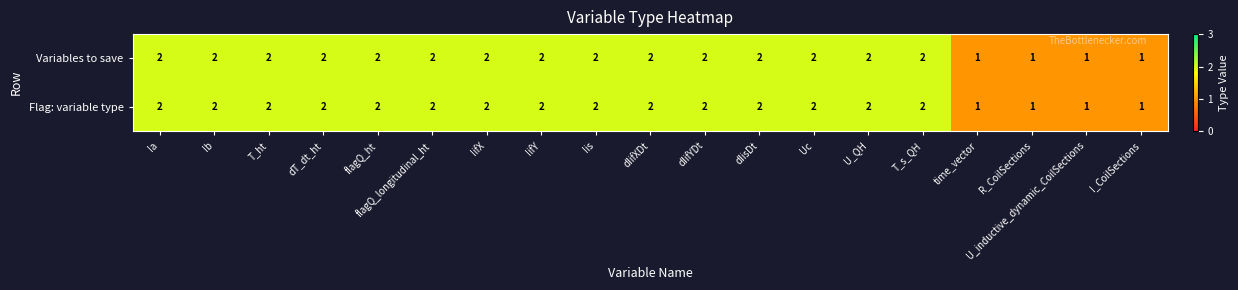

The value of Variables to save at I_CoilSections is 0. True or false?

False